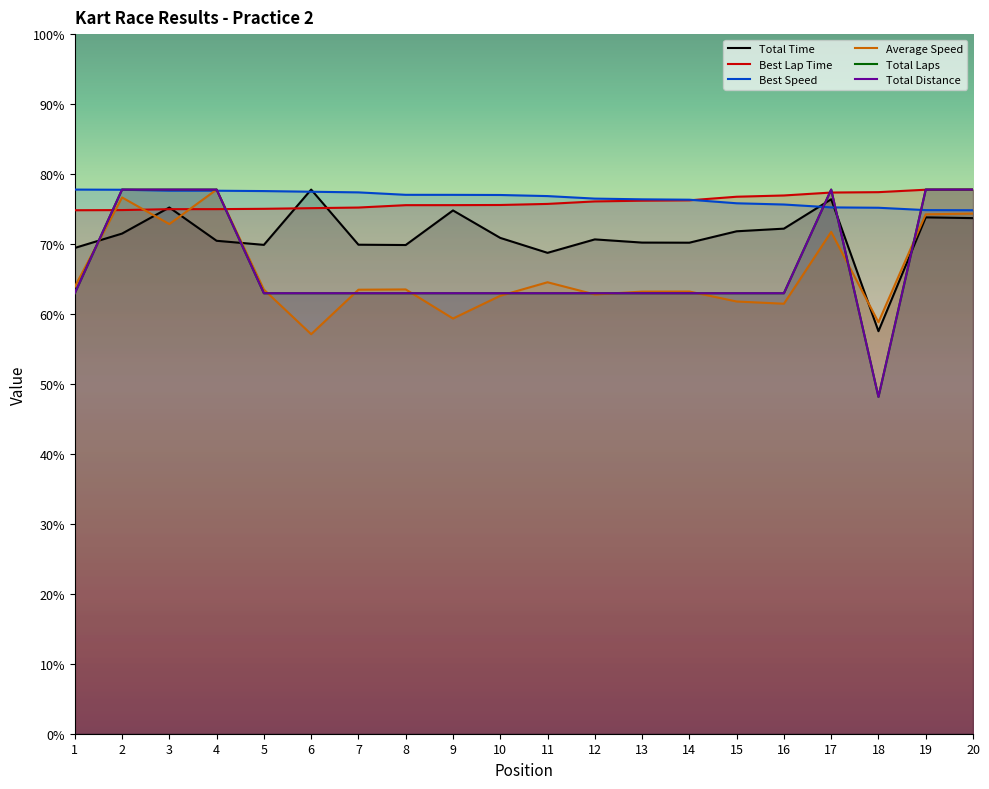

Where is Average Speed nearest to the value 182?

11